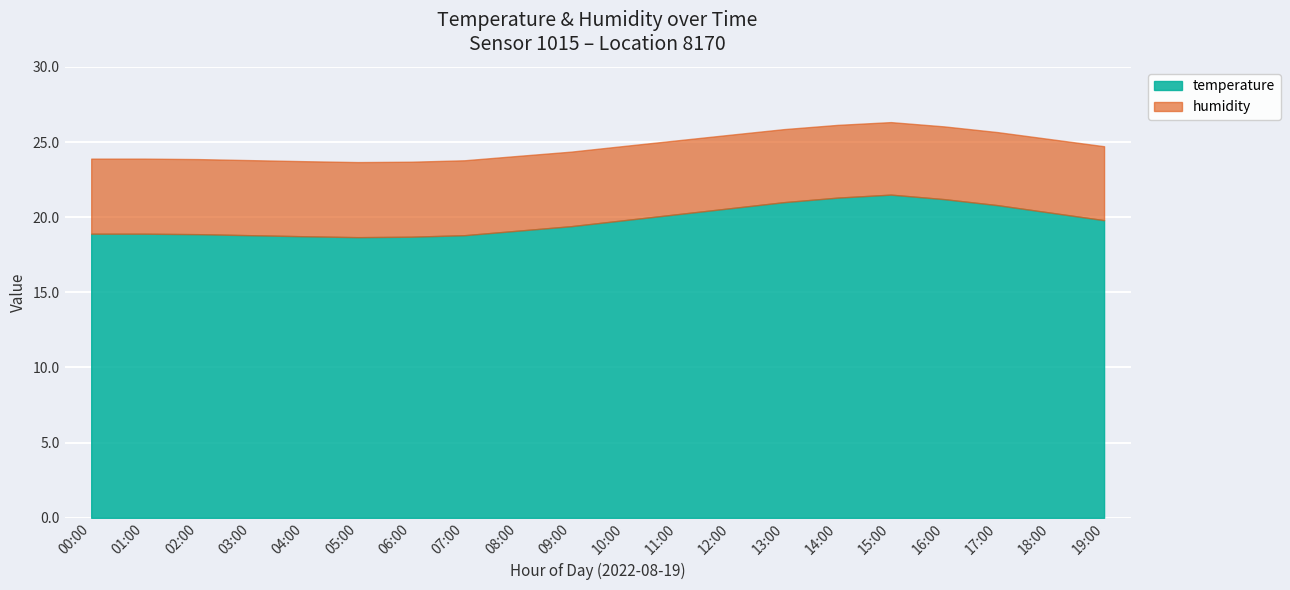

What is the minimum value for temperature?

18.7